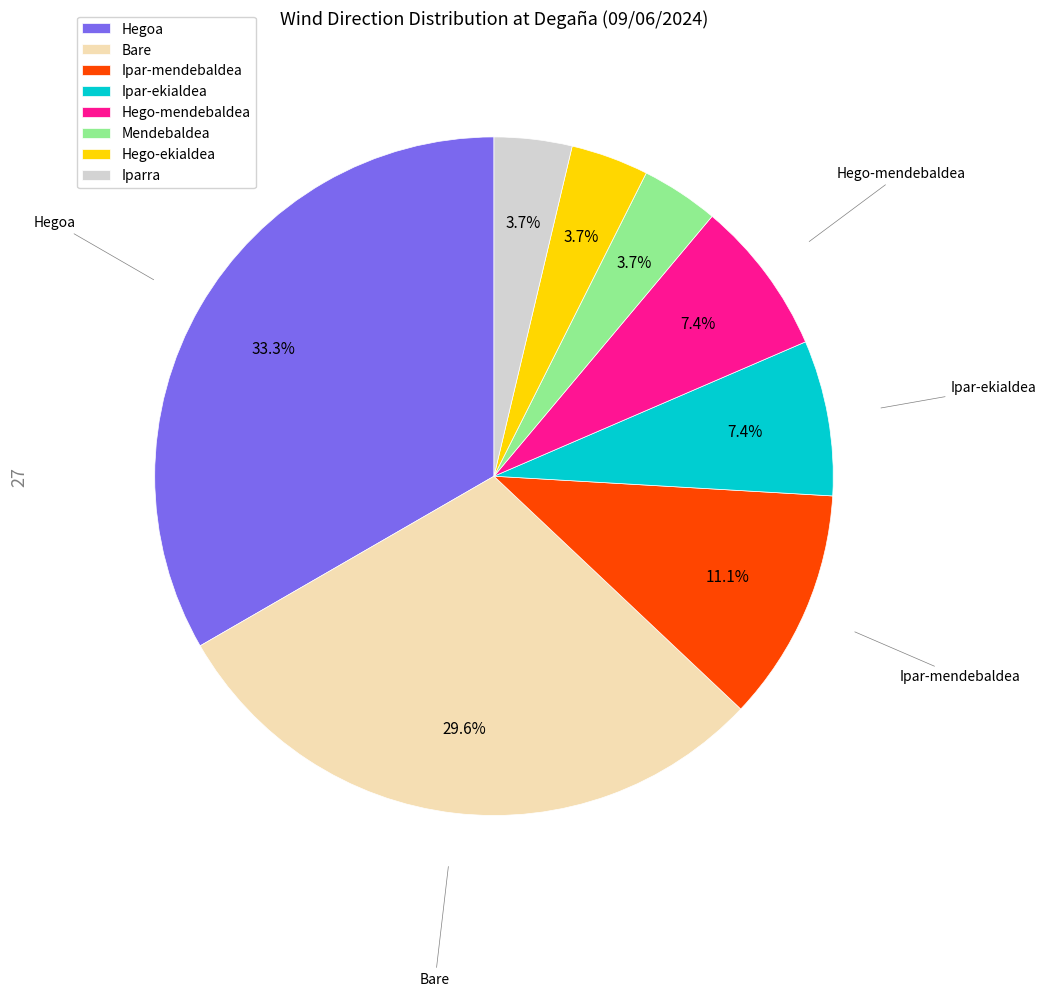

Is there a majority slice in this chart?

No